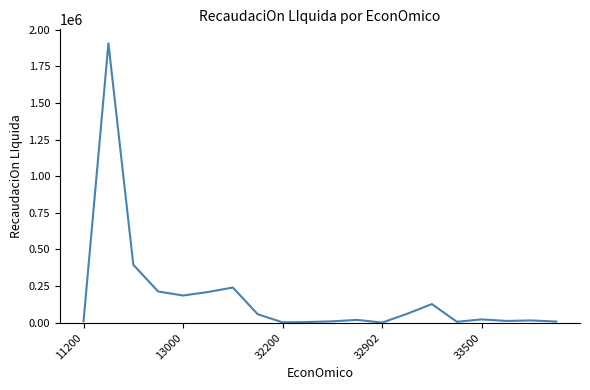

What is the sum of all values?

3510136.9